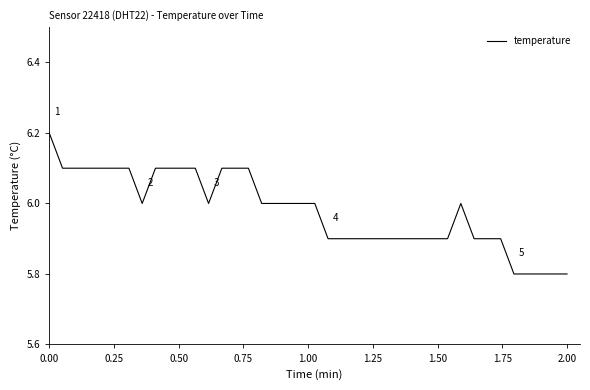

What is the difference between the maximum and minimum values?

0.4